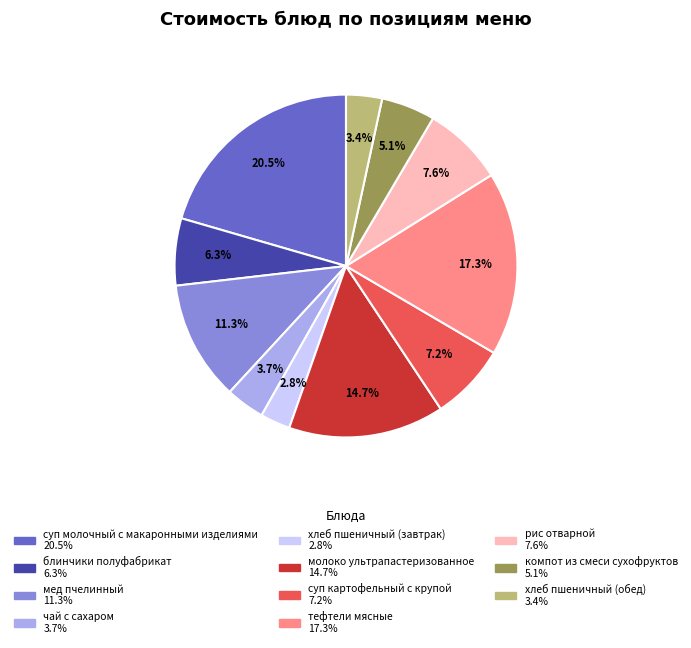

To the nearest percent, what percentage of the pie is рис отварной?

8%